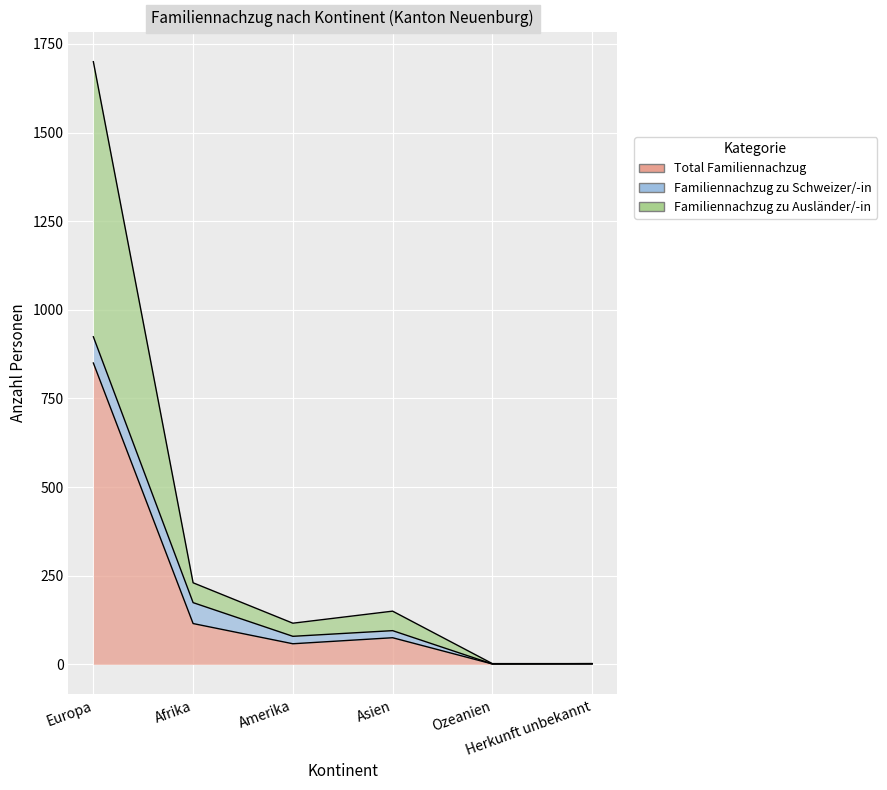

What is the label of the 1st point from the left?

Europa